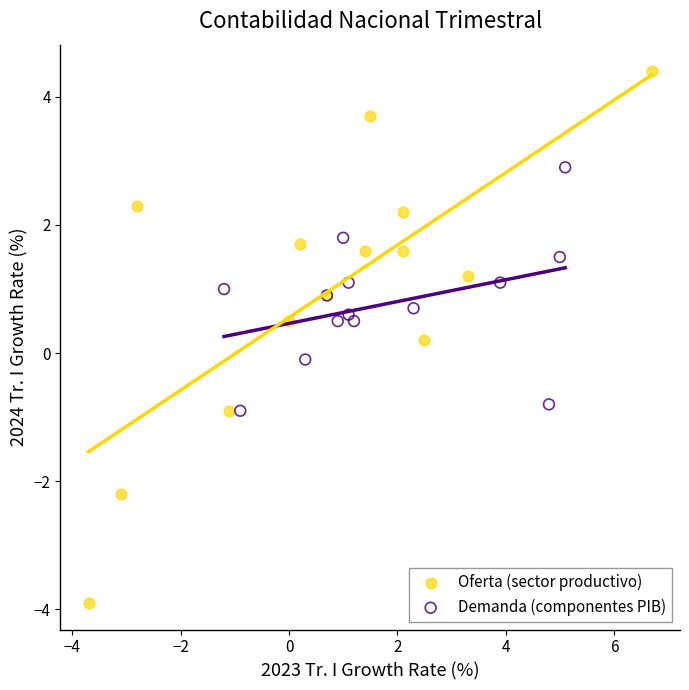

Which series contains the lowest Y value?

Oferta (sector productivo)